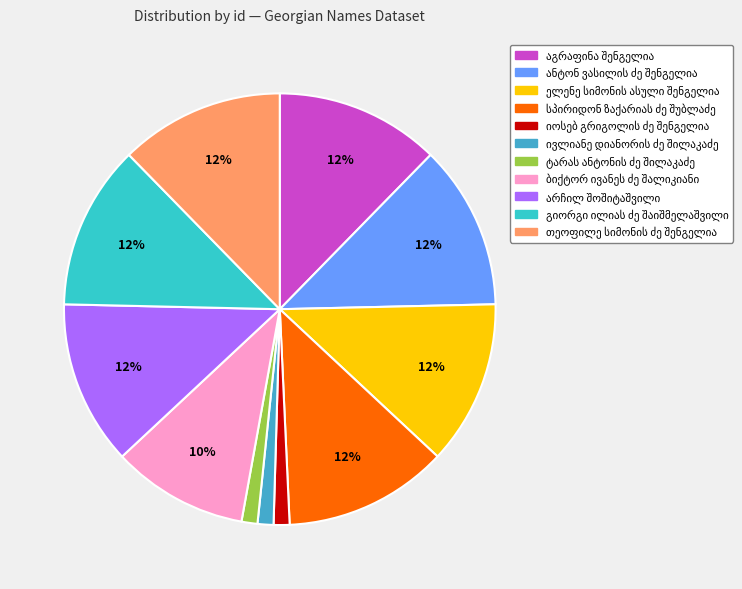

To the nearest percent, what is the combined percentage of ტარას ანტონის ძე შილაკაძე and გიორგი ილიას ძე შაიშმელაშვილი?

14%